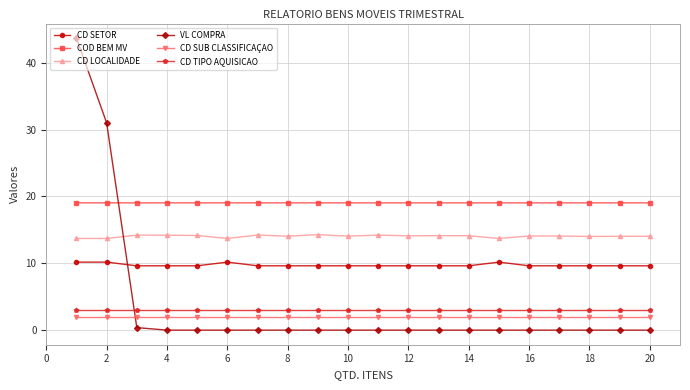

What is the average value of the COD BEM MV series?

19.0